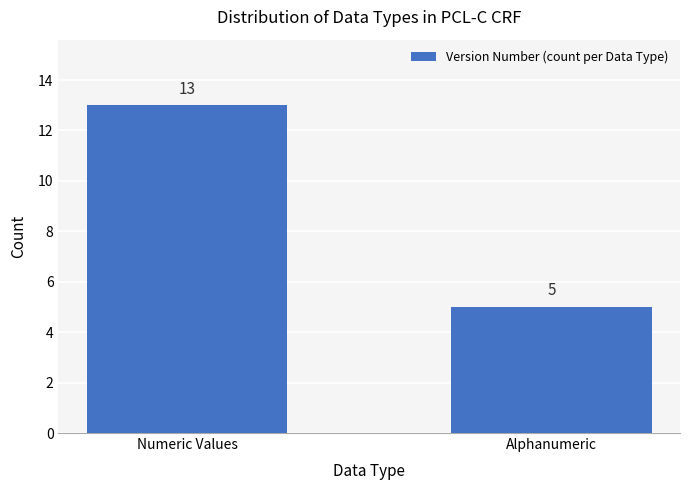

What is the approximate value at Numeric Values?

13